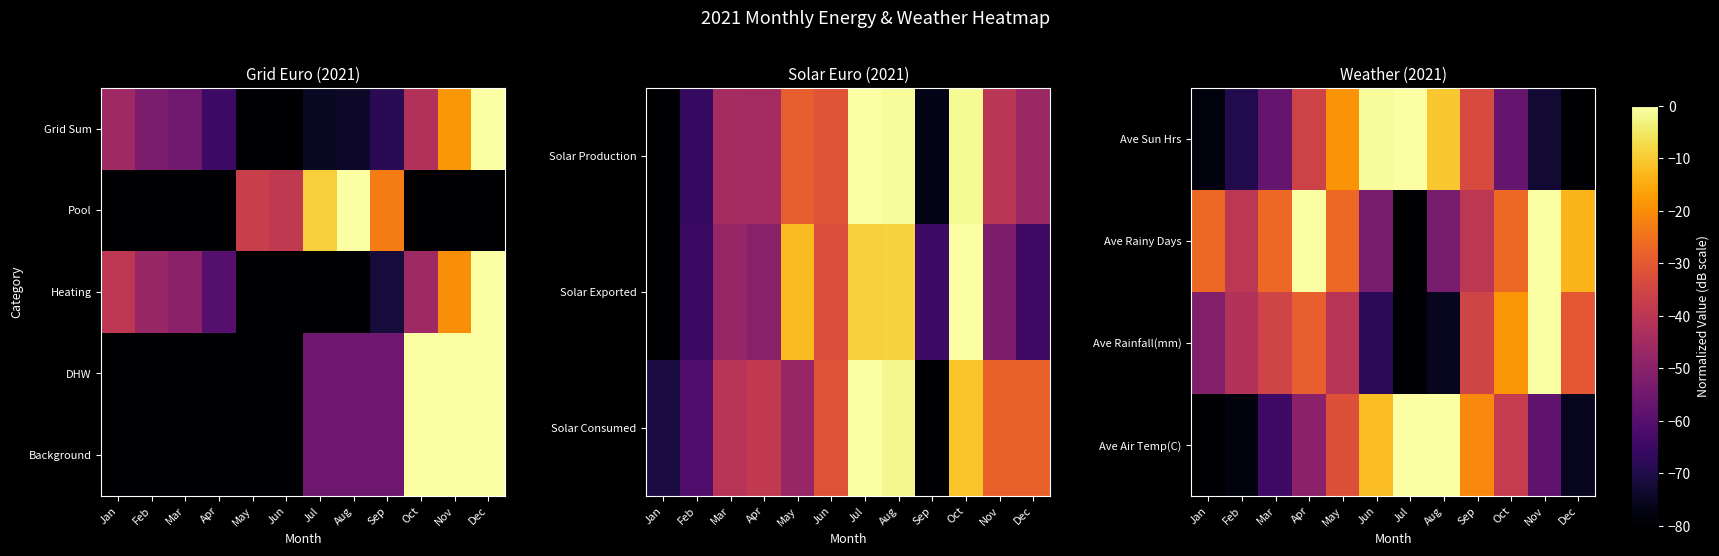

Which label corresponds to the largest value in the chart?

Jul